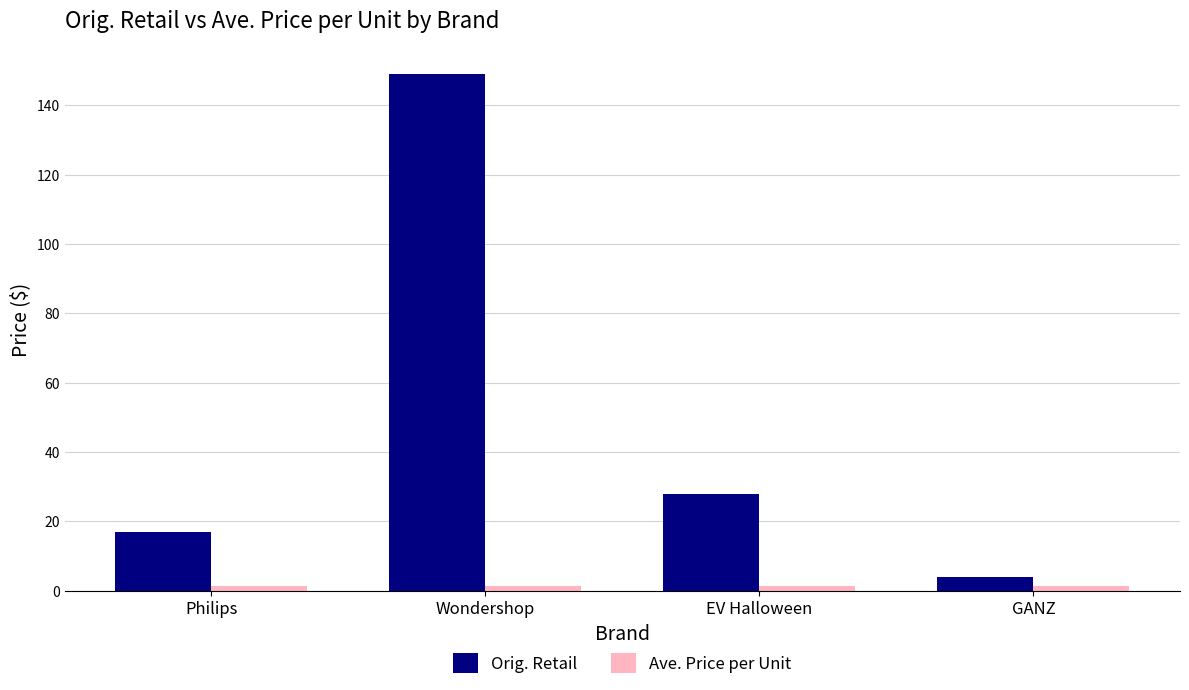

At which category is the sum across all series the highest?

Wondershop